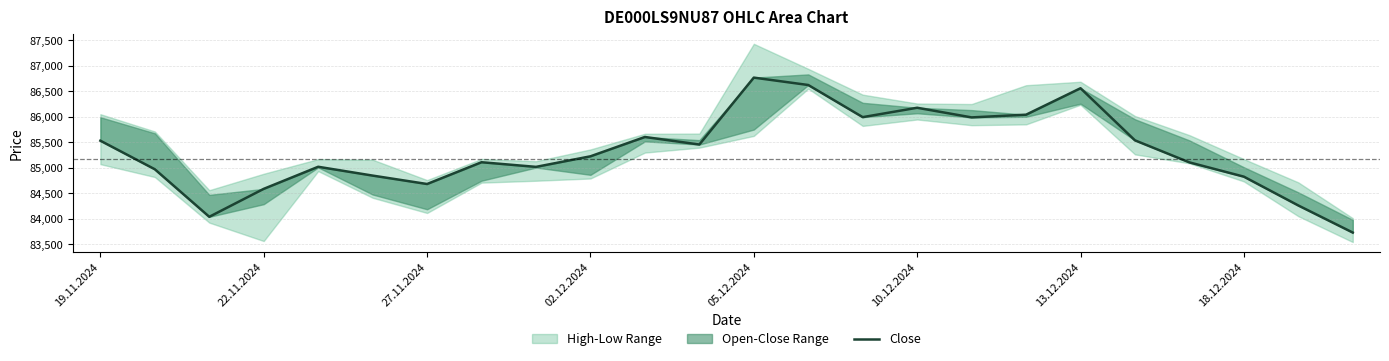

What is the sum of all values?

2047724